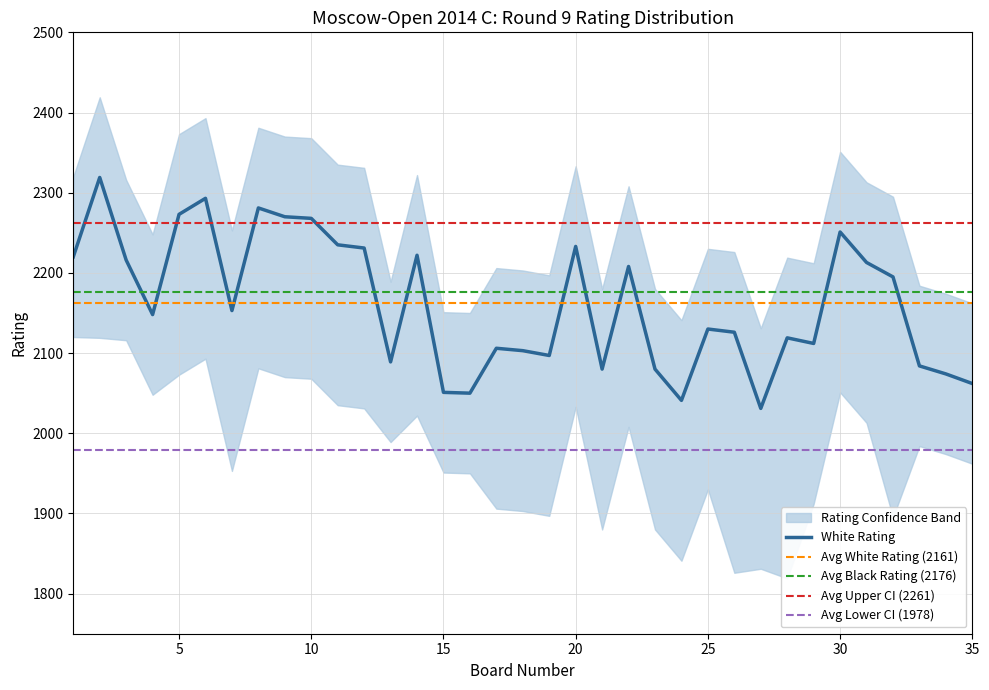

True or false: White Rating has a value of 2251 at 30.

True